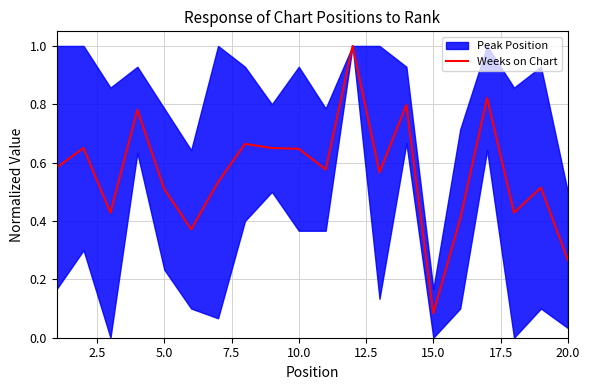

Where is Weeks on Chart nearest to the value 0?

15.0